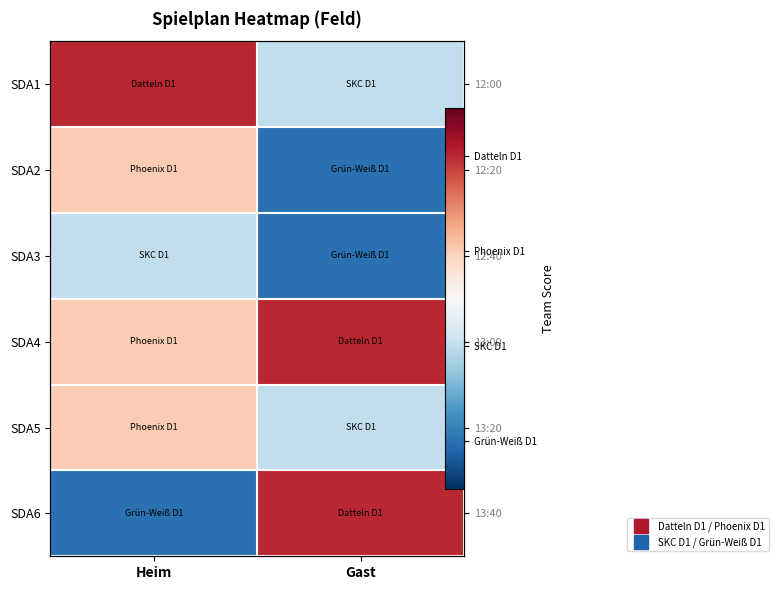

How many data points does each series have?

2